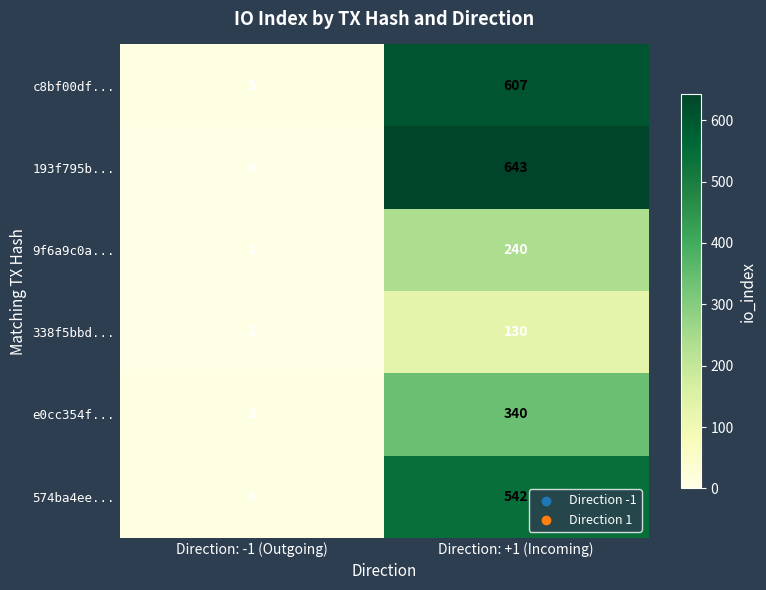

At which label does e0cc354f... reach its peak?

Direction: +1 (Incoming)